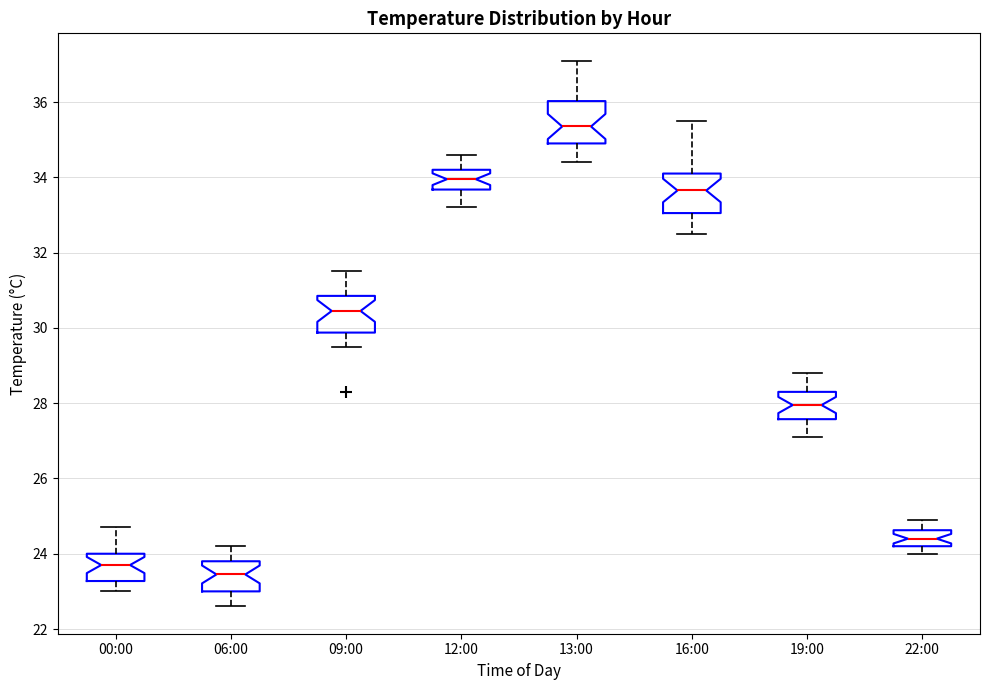

Reading left to right, transcribe this box plot: for each box, give where its median line is, the range the box spans, and where its two whiskers end, as read against the y-axis. The values are not printed on the chart, so give them approximately, as read against the axis.

00:00: median 23.8, box 23.2 to 24.0, whiskers 23.0 to 24.8
06:00: median 23.4, box 23.0 to 23.8, whiskers 22.6 to 24.2
09:00: median 30.4, box 29.8 to 30.8, whiskers 29.6 to 31.6
12:00: median 34.0, box 33.6 to 34.2, whiskers 33.2 to 34.6
13:00: median 35.4, box 35.0 to 36.0, whiskers 34.4 to 37.2
16:00: median 33.6, box 33.0 to 34.2, whiskers 32.6 to 35.6
19:00: median 28.0, box 27.6 to 28.4, whiskers 27.2 to 28.8
22:00: median 24.4, box 24.2 to 24.6, whiskers 24.0 to 25.0